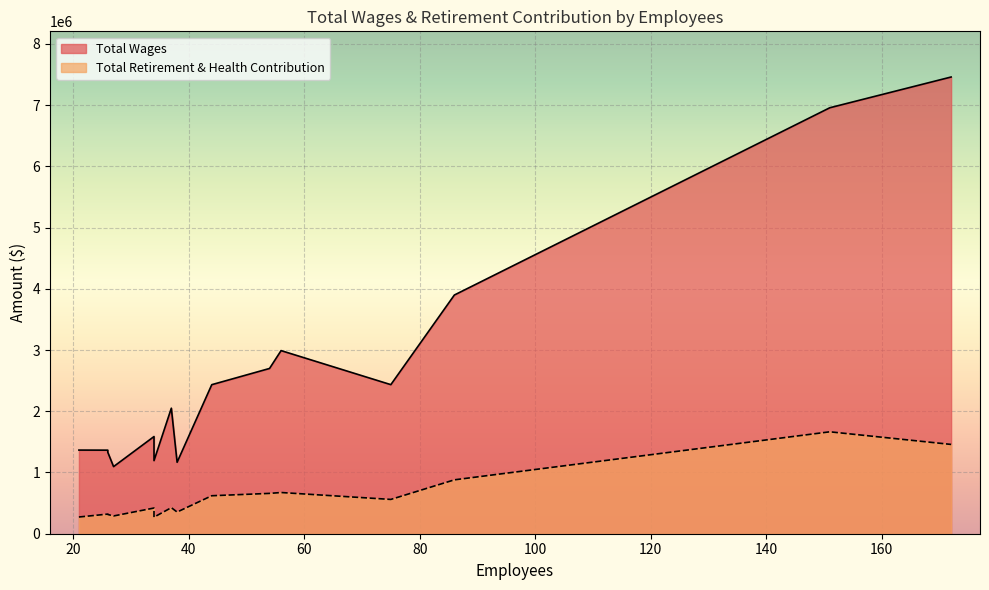

What is the greatest value displayed?

7457812